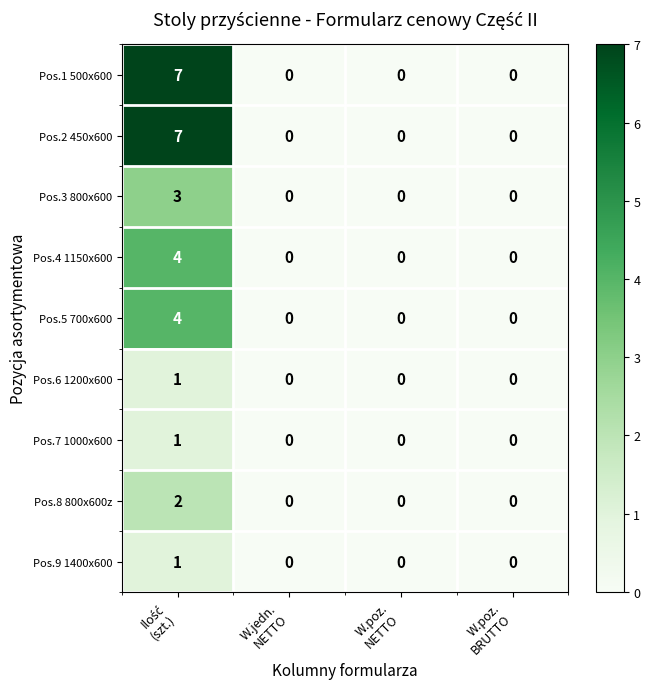

What is the sum of all Pos.4 1150x600 values?

4